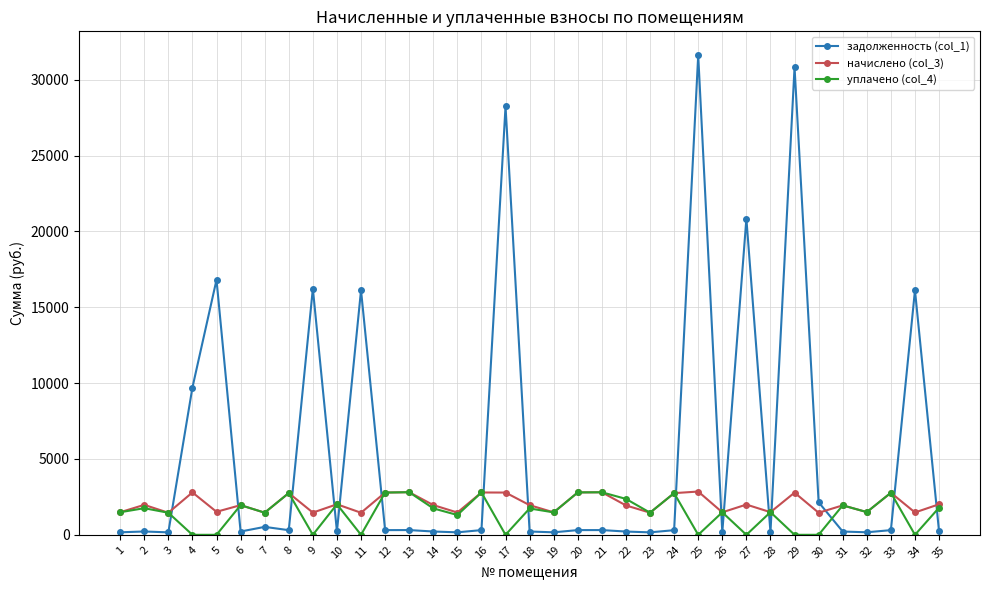

Which series has the widest spread of values?

задолженность (col_1)